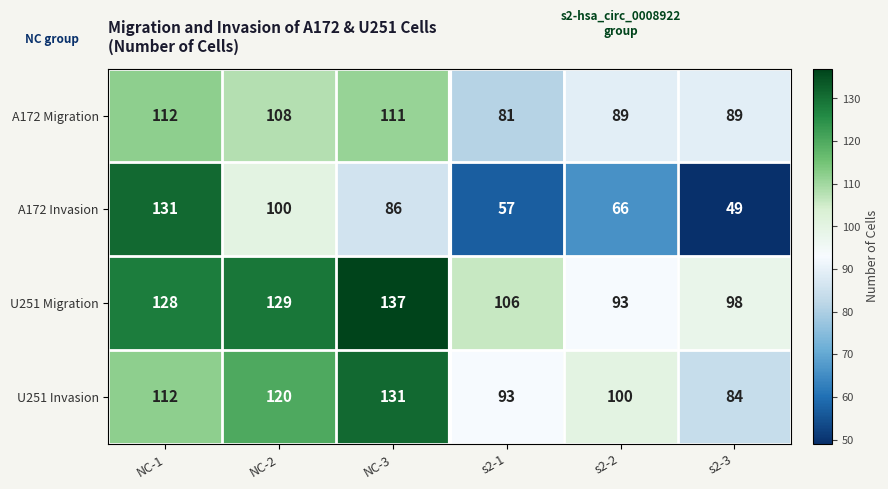

The U251 Migration series shows 98 at s2-3. True or false?

True